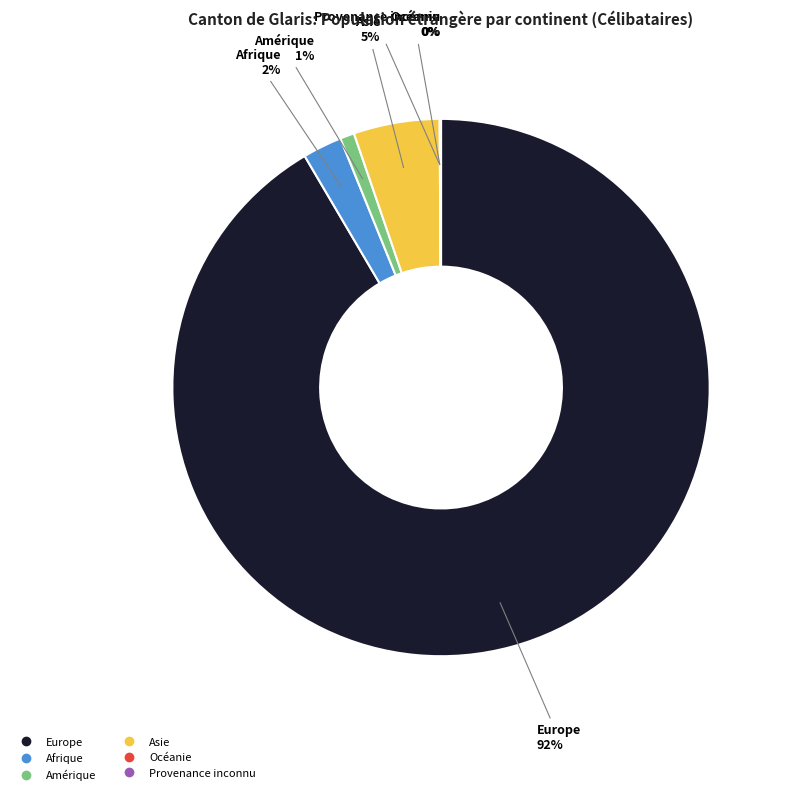

To the nearest percent, what is the average slice percentage?

17%